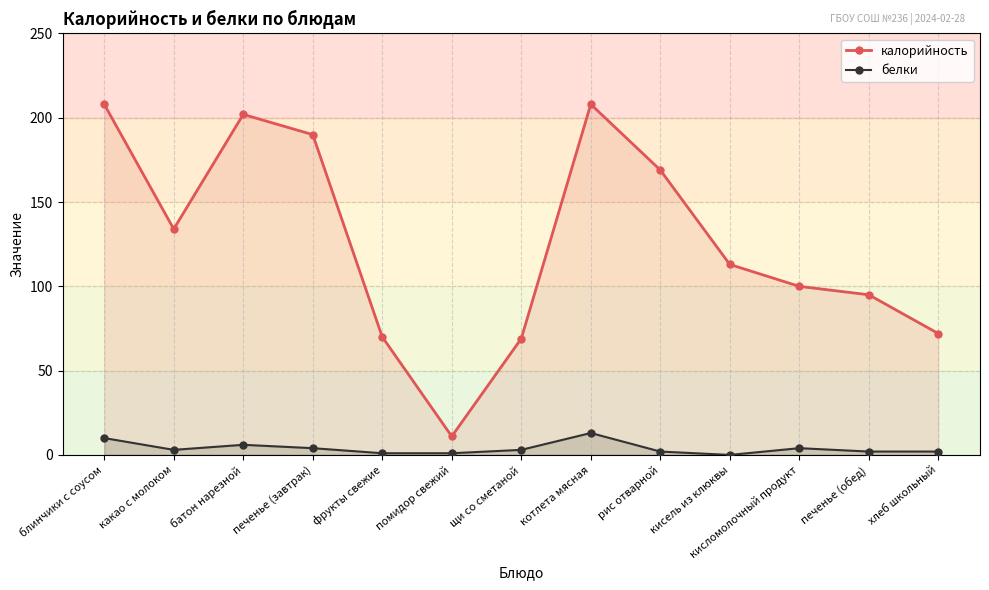

The калорийность series shows 39 at хлеб школьный. True or false?

False